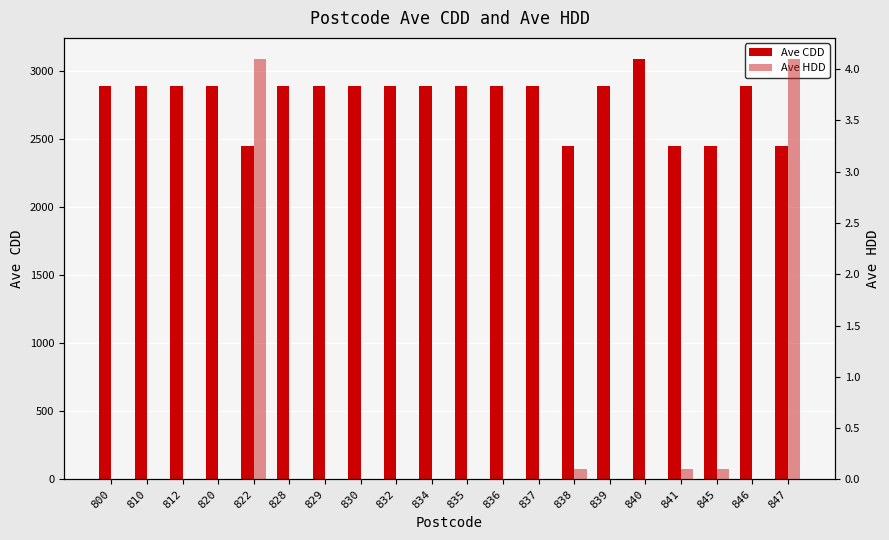

How many values in the Ave CDD series exceed 2892?

15